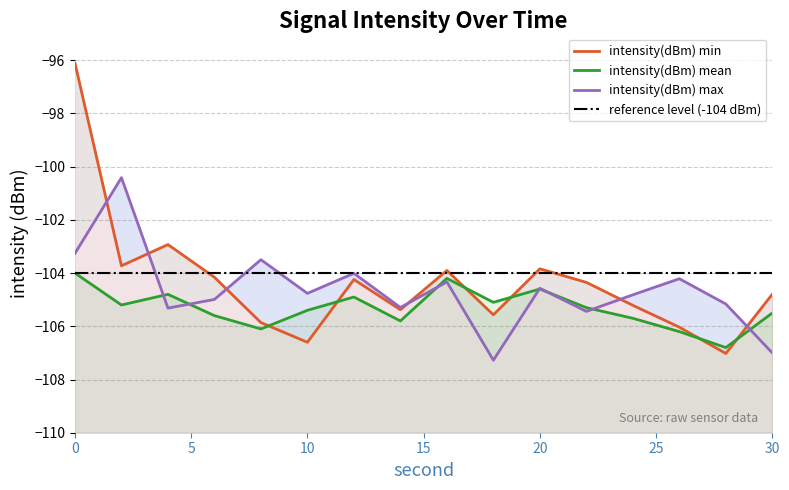

What is the difference between the highest and lowest values at 2?

4.8